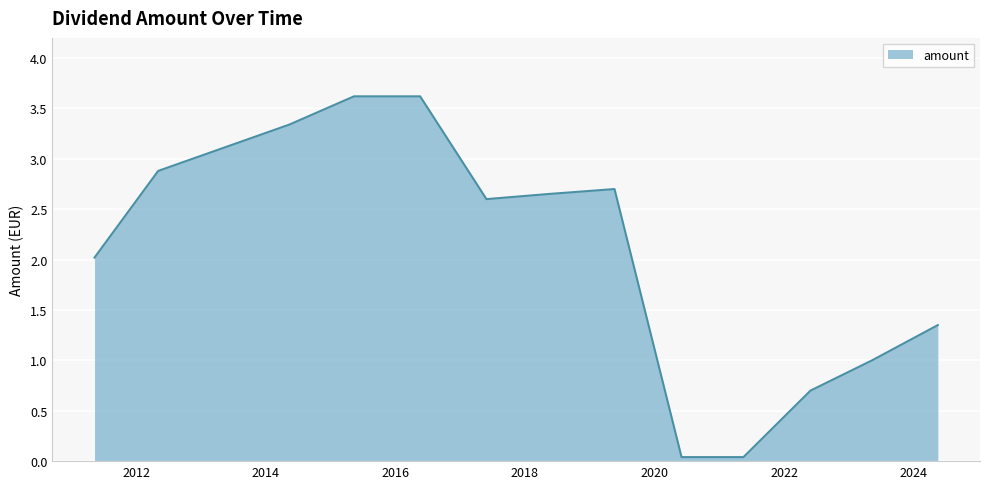

How many lines are shown in the chart?

1